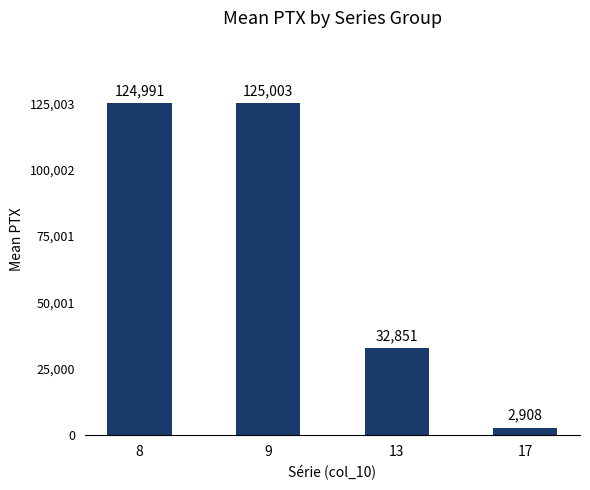

What is the difference between the maximum and minimum values?

122095.2